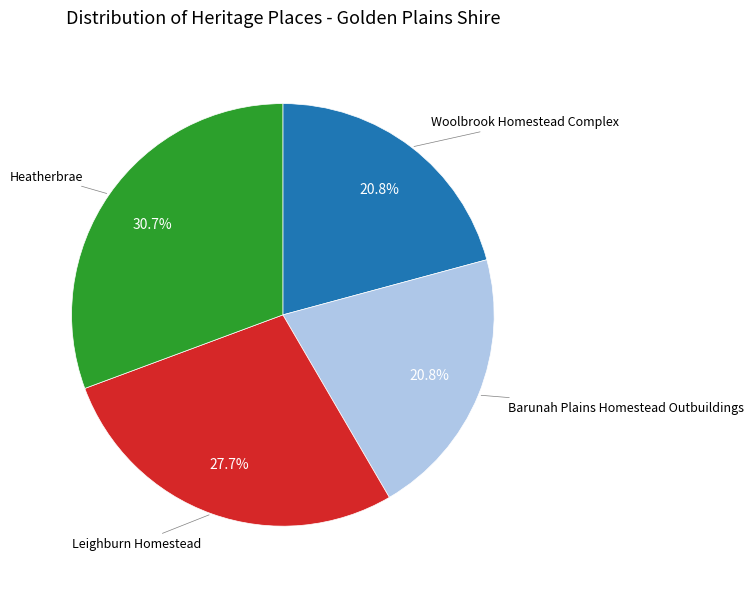

Is there any slice that represents more than half of the pie?

No